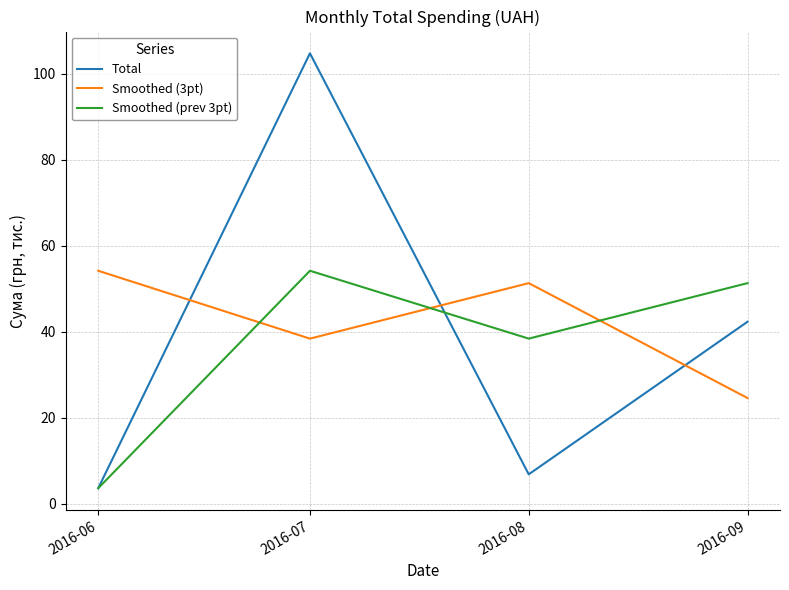

How many lines are shown in the chart?

3